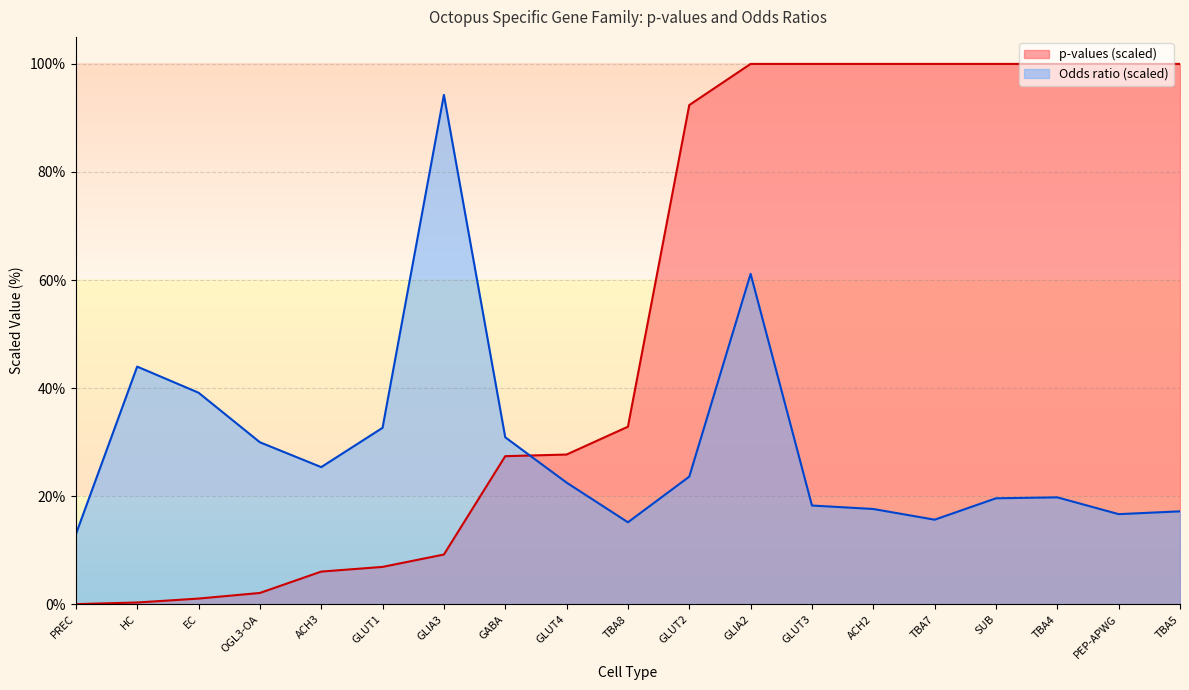

How many interior local peaks (higher than both neighbors) does the data have?

4